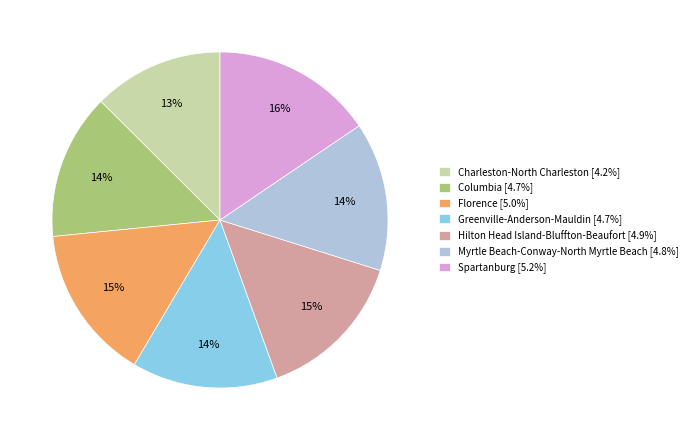

Approximately how many times larger is the value at Greenville-Anderson-Mauldin [4.7%] compared to Spartanburg [5.2%]?

0.9